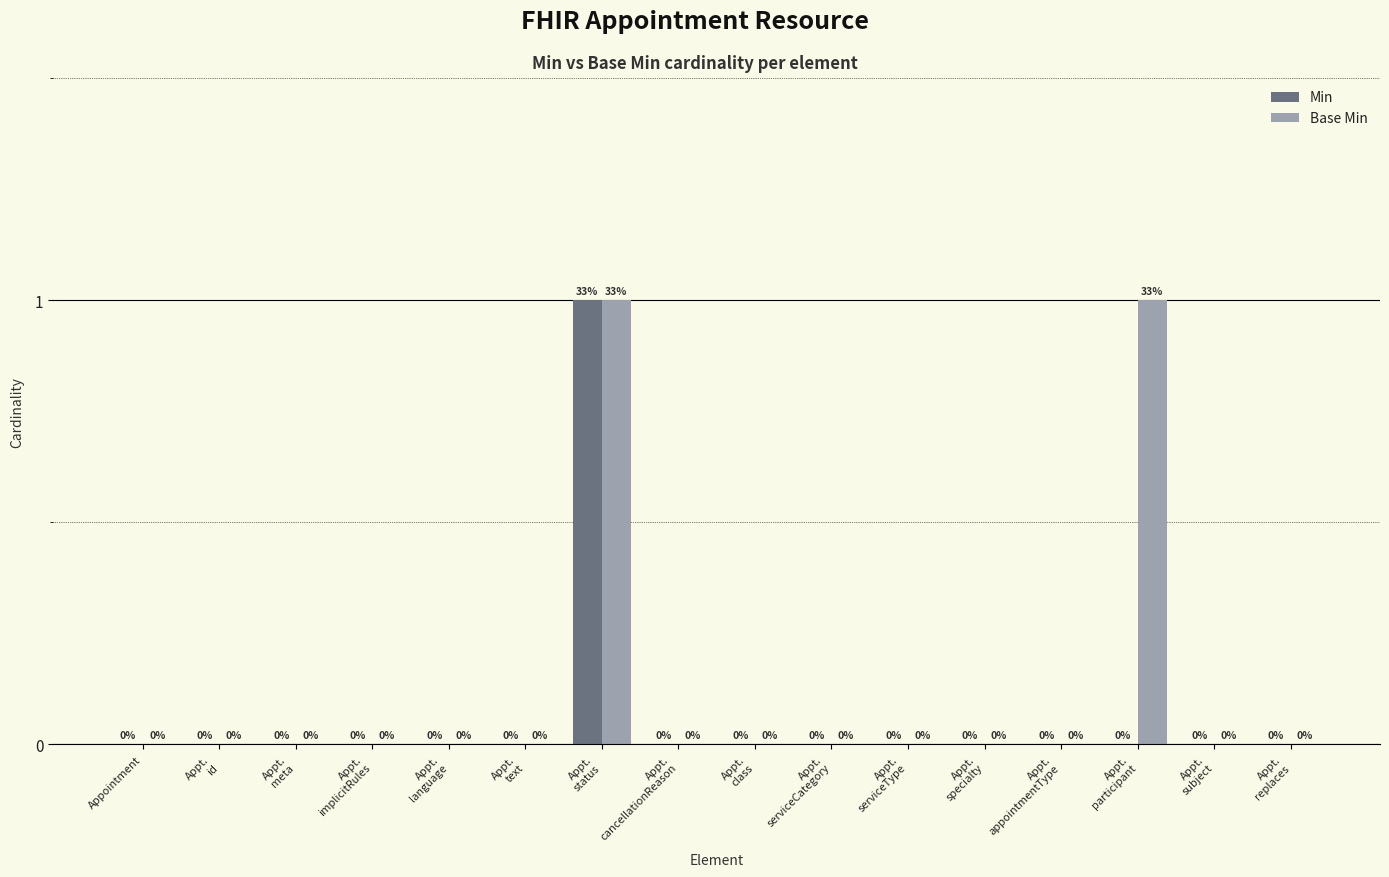

Reading right to left, transcribe all the data shown in this chart.

Min: Appt.
replaces=0	Appt.
subject=0	Appt.
participant=0	Appt.
appointmentType=0	Appt.
specialty=0	Appt.
serviceType=0	Appt.
serviceCategory=0	Appt.
class=0	Appt.
cancellationReason=0	Appt.
status=1	Appt.
text=0	Appt.
language=0	Appt.
implicitRules=0	Appt.
meta=0	Appt.
id=0	Appointment=0
Base Min: Appt.
replaces=0	Appt.
subject=0	Appt.
participant=1	Appt.
appointmentType=0	Appt.
specialty=0	Appt.
serviceType=0	Appt.
serviceCategory=0	Appt.
class=0	Appt.
cancellationReason=0	Appt.
status=1	Appt.
text=0	Appt.
language=0	Appt.
implicitRules=0	Appt.
meta=0	Appt.
id=0	Appointment=0